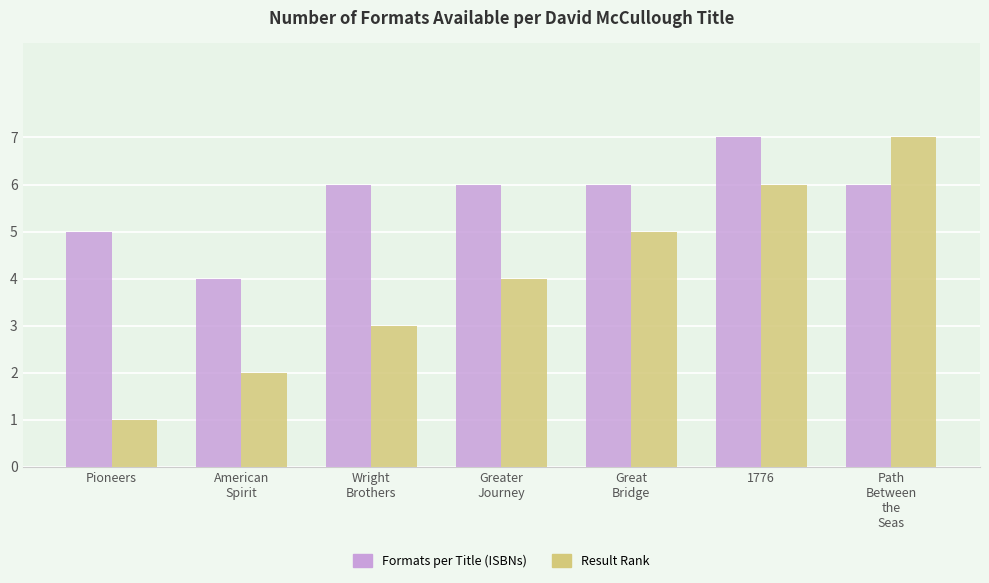

How many bars are there in total?

14